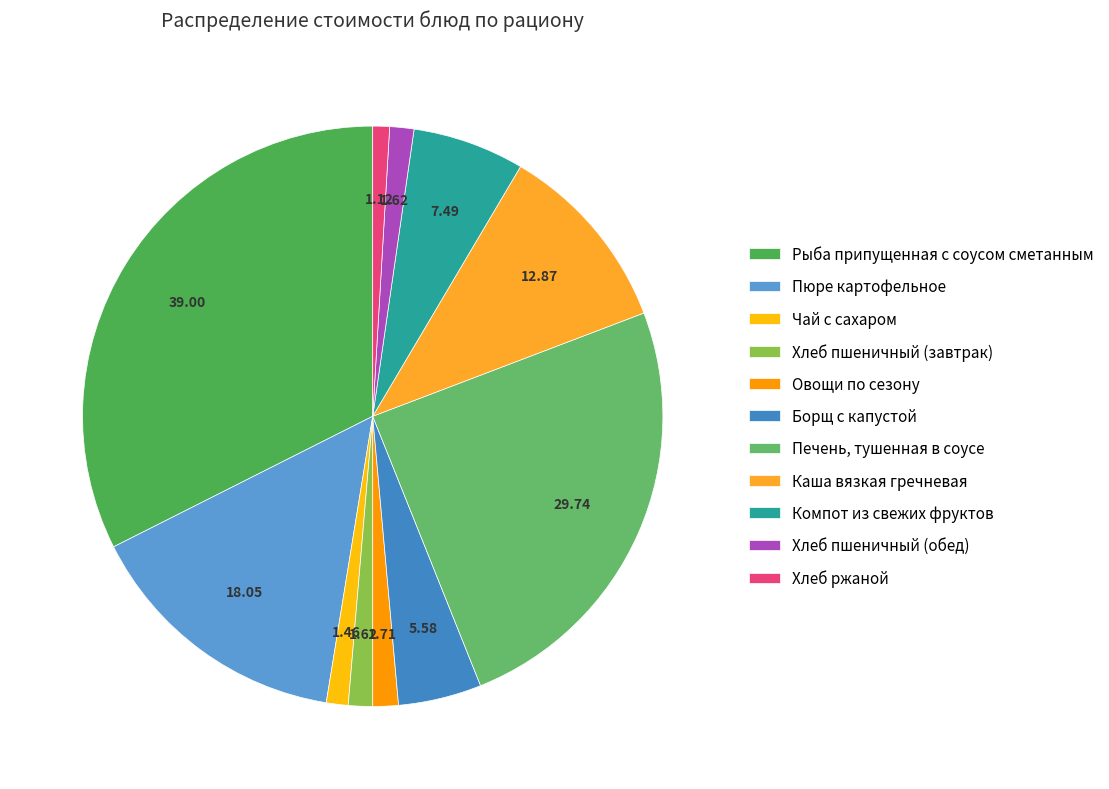

Is the sum of Хлеб ржаной and Компот из свежих фруктов greater than half?

No